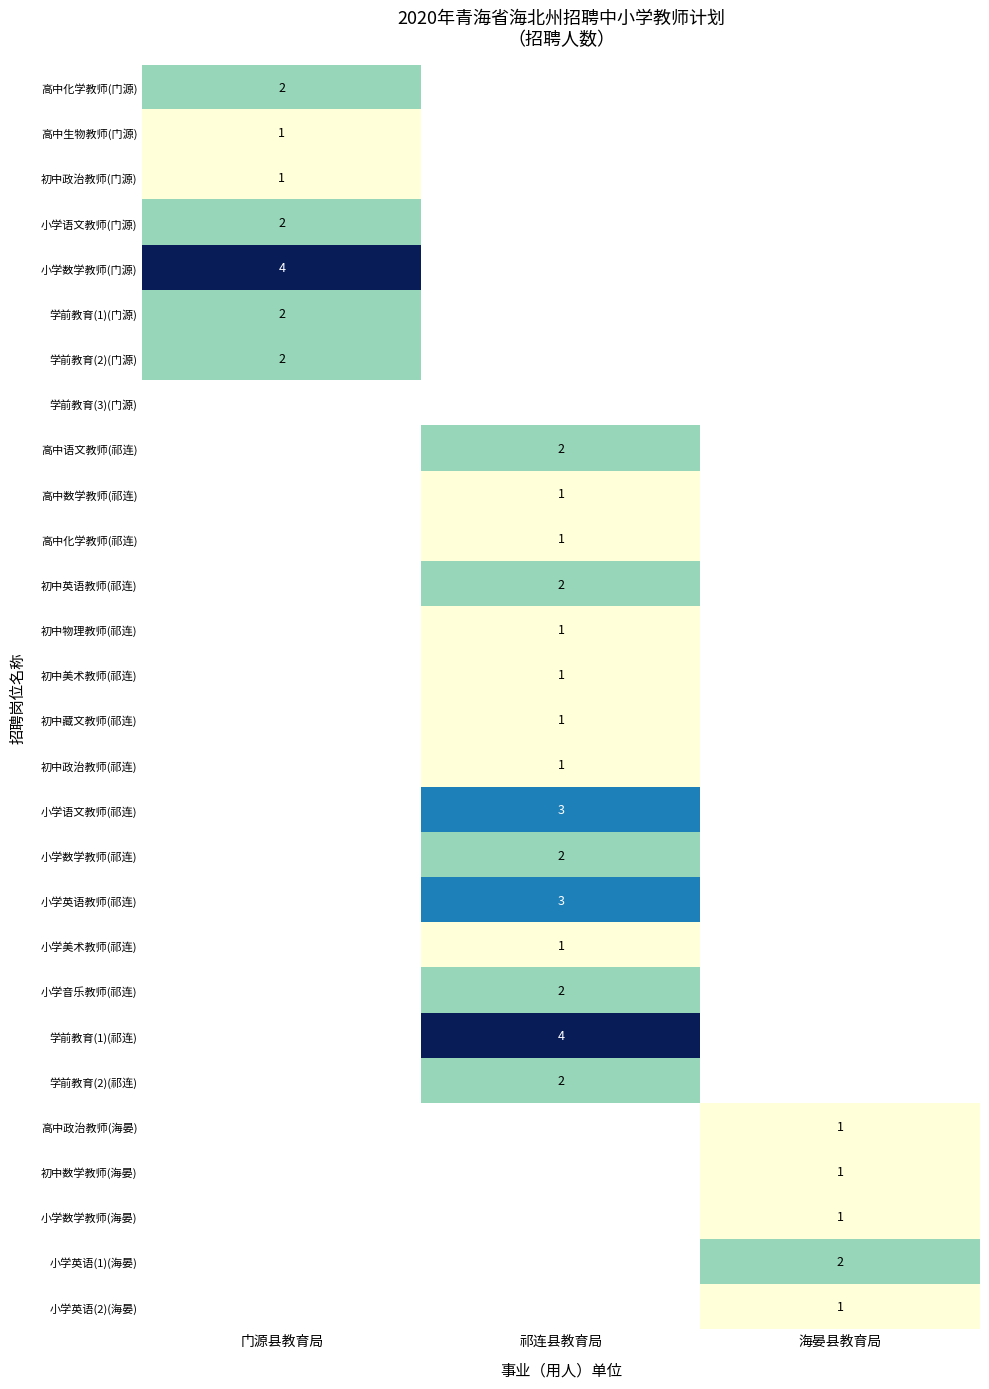

The 初中数学教师(海晏) series shows 1 at 海晏县教育局. True or false?

True